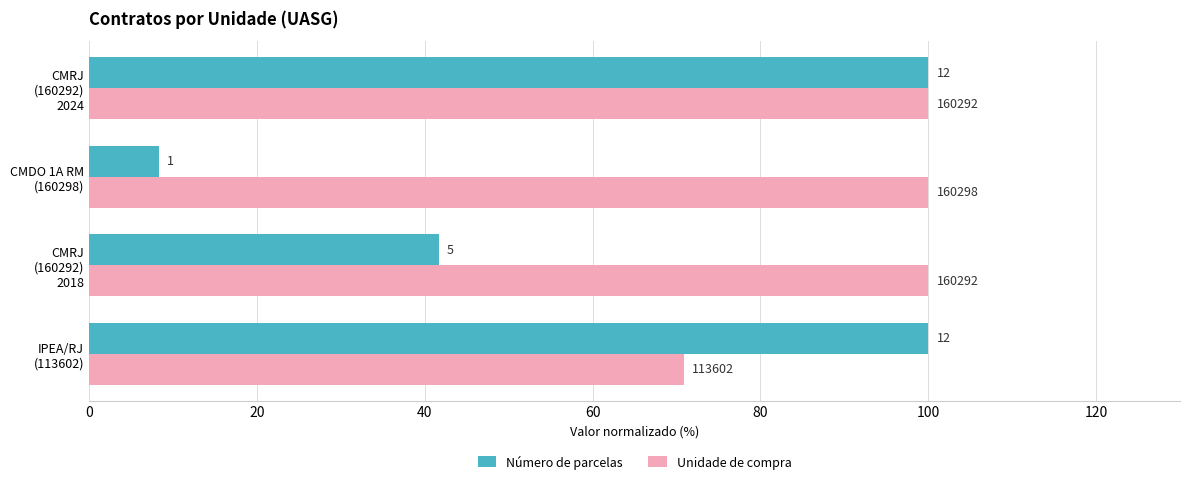

Rank the series by their maximum value, from lowest to highest.

Número de parcelas, Unidade de compra